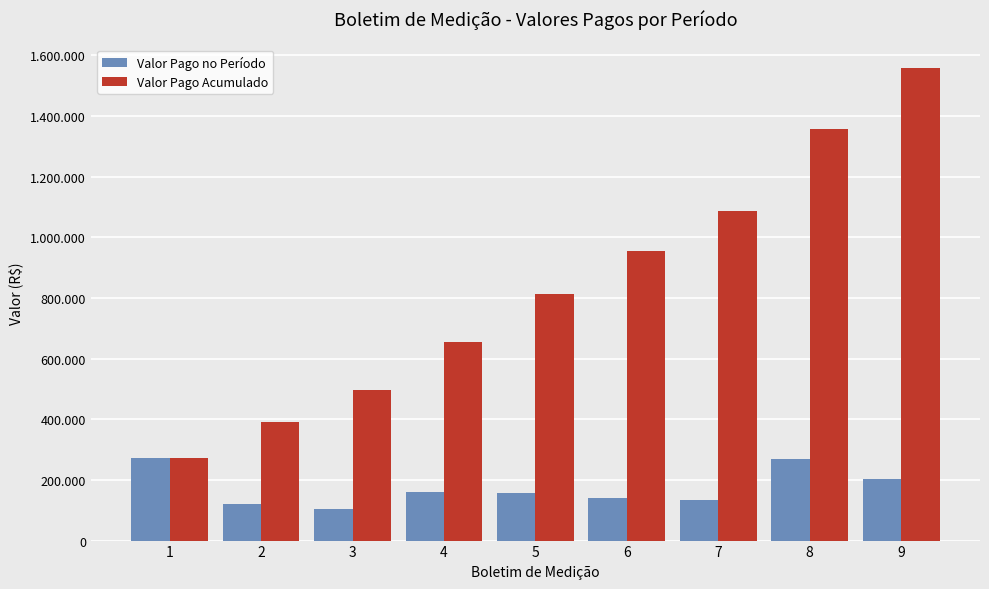

Reading left to right, extract all data points from this chart.

Valor Pago no Período: 1=270786.5	2=120444.9	3=104844.3	4=159327.9	5=156828.7	6=141708.0	7=133926.2	8=268328.1	9=201868.3
Valor Pago Acumulado: 1=270786.5	2=391231.4	3=496075.7	4=655403.6	5=812232.3	6=953940.3	7=1087866.5	8=1356194.6	9=1558063.0